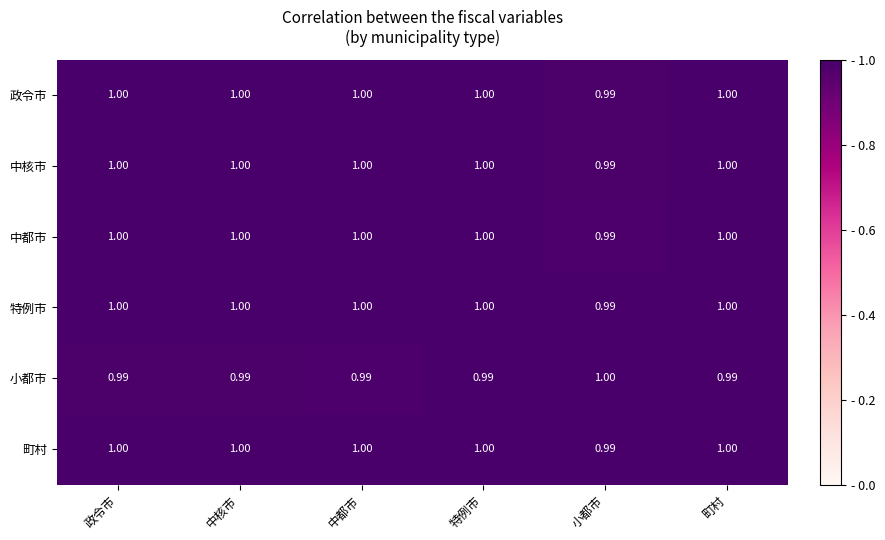

Is the value of 特例市 at 中都市 greater than the value of 政令市 at 小都市?

Yes